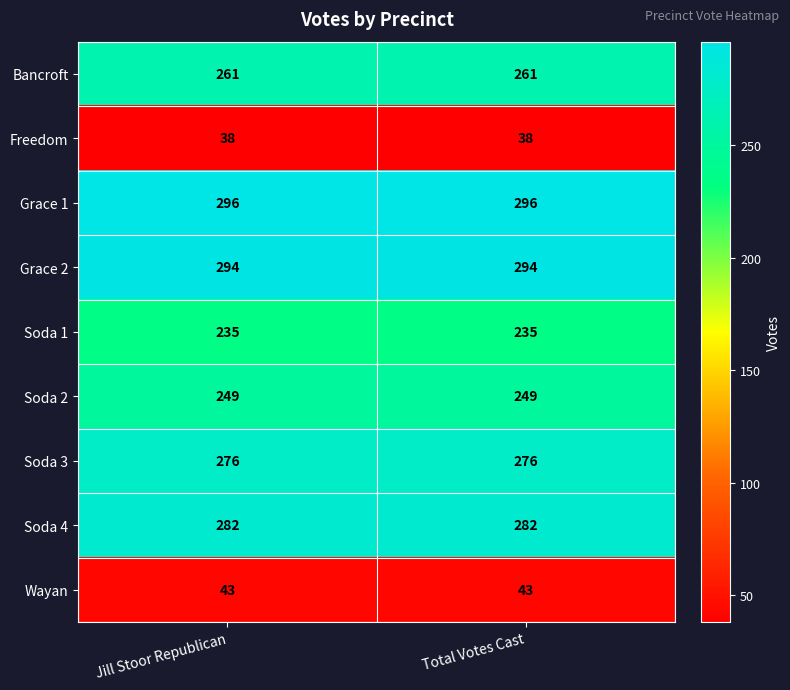

Is the value of Wayan at Jill Stoor Republican greater than the value of Soda 4 at Total Votes Cast?

No